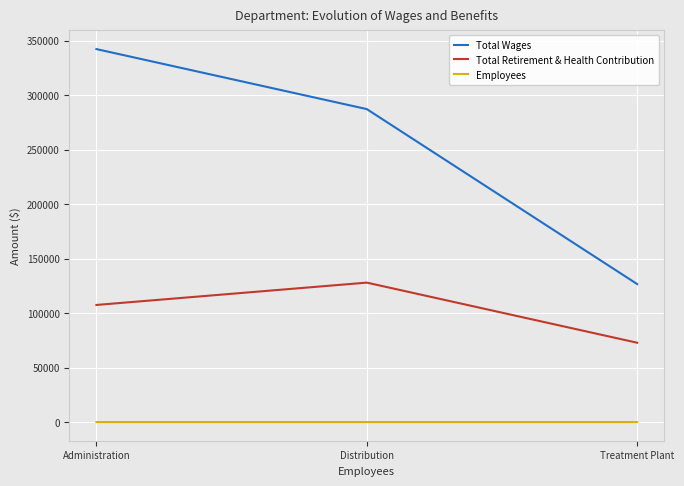

Is the value of Employees at Treatment Plant greater than the value of Total Retirement & Health Contribution at Distribution?

No